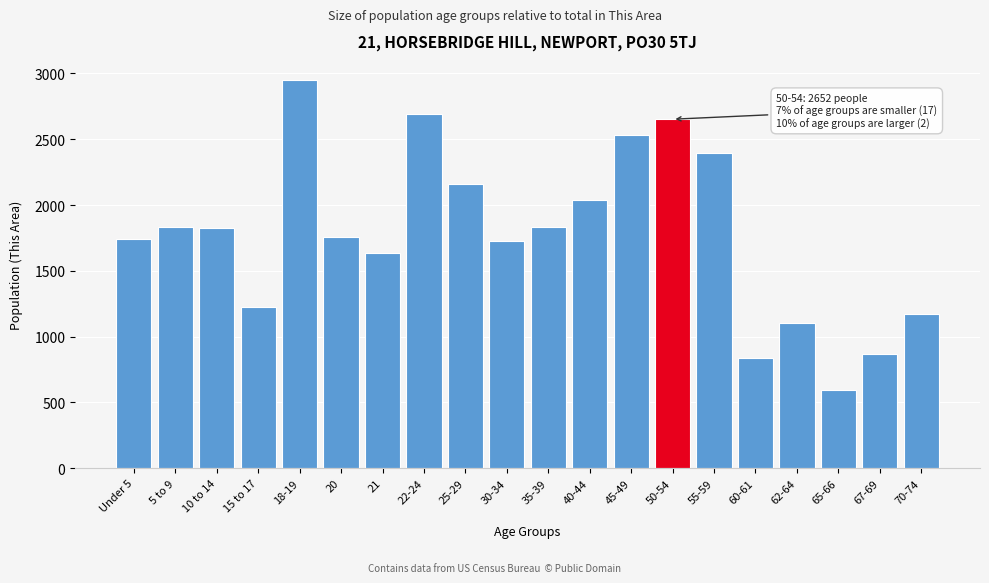

What is the label of the 13th bar from the right?

22-24